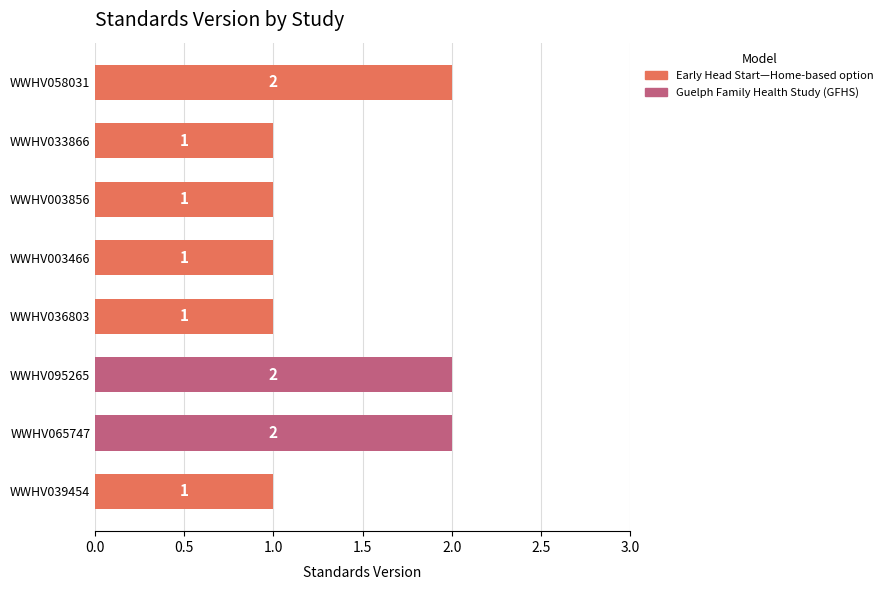

What value does the data have at WWHV039454?

1